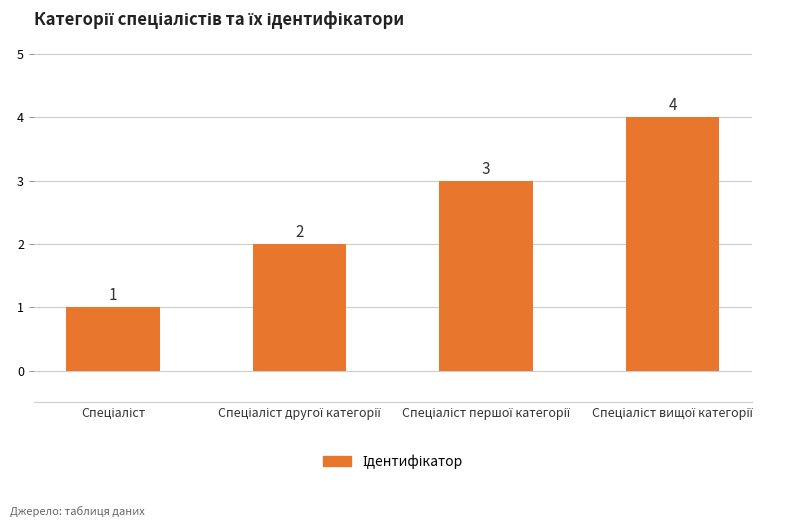

What is the maximum value shown in the chart?

4